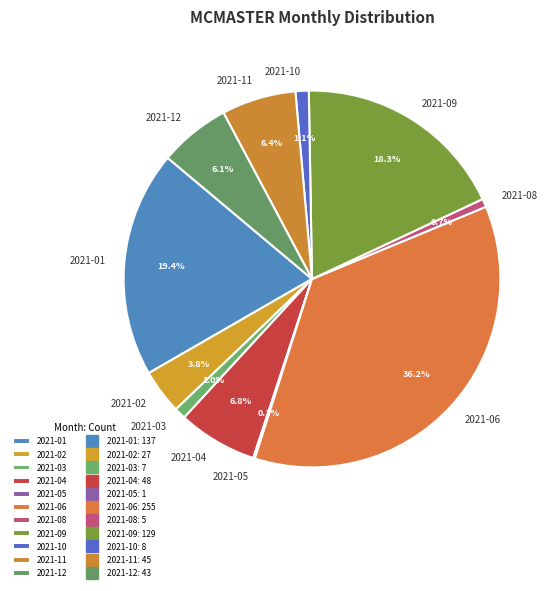

The 2021-03 slice represents 13% of the pie. True or false?

False